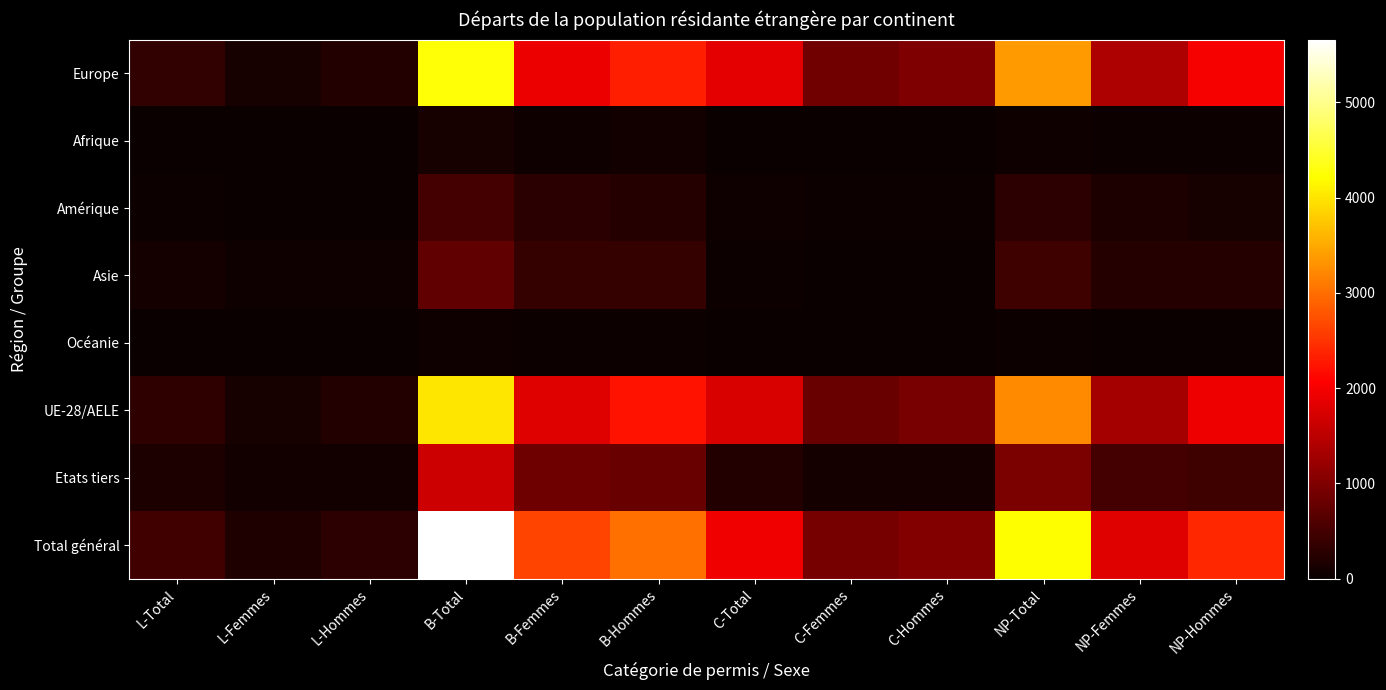

Reading right to left, extract all data points from this chart.

Europe: NP-Hommes=1995	NP-Femmes=1376	NP-Total=3371	C-Hommes=980	C-Femmes=868	C-Total=1848	B-Hommes=2332	B-Femmes=1918	B-Total=4250	L-Hommes=221	L-Femmes=118	L-Total=339
Afrique: NP-Hommes=24	NP-Femmes=34	NP-Total=58	C-Hommes=8	C-Femmes=7	C-Total=15	B-Hommes=69	B-Femmes=60	B-Total=129	L-Hommes=7	L-Femmes=2	L-Total=9
Amérique: NP-Hommes=127	NP-Femmes=162	NP-Total=289	C-Hommes=28	C-Femmes=27	C-Total=55	B-Hommes=228	B-Femmes=271	B-Total=499	L-Hommes=15	L-Femmes=20	L-Total=35
Asie: NP-Hommes=232	NP-Femmes=230	NP-Total=462	C-Hommes=9	C-Femmes=22	C-Total=31	B-Hommes=360	B-Femmes=371	B-Total=731	L-Hommes=56	L-Femmes=47	L-Total=103
Océanie: NP-Hommes=16	NP-Femmes=8	NP-Total=24	C-Hommes=6	C-Femmes=2	C-Total=8	B-Hommes=23	B-Femmes=29	B-Total=52	L-Hommes=0	L-Femmes=0	L-Total=0
UE-28/AELE: NP-Hommes=1944	NP-Femmes=1306	NP-Total=3250	C-Hommes=929	C-Femmes=818	C-Total=1747	B-Hommes=2215	B-Femmes=1794	B-Total=4009	L-Hommes=211	L-Femmes=111	L-Total=322
Etats tiers: NP-Hommes=450	NP-Femmes=504	NP-Total=954	C-Hommes=102	C-Femmes=108	C-Total=210	B-Hommes=797	B-Femmes=855	B-Total=1652	L-Hommes=88	L-Femmes=76	L-Total=164
Total général: NP-Hommes=2394	NP-Femmes=1810	NP-Total=4204	C-Hommes=1031	C-Femmes=926	C-Total=1957	B-Hommes=3012	B-Femmes=2649	B-Total=5661	L-Hommes=299	L-Femmes=187	L-Total=486